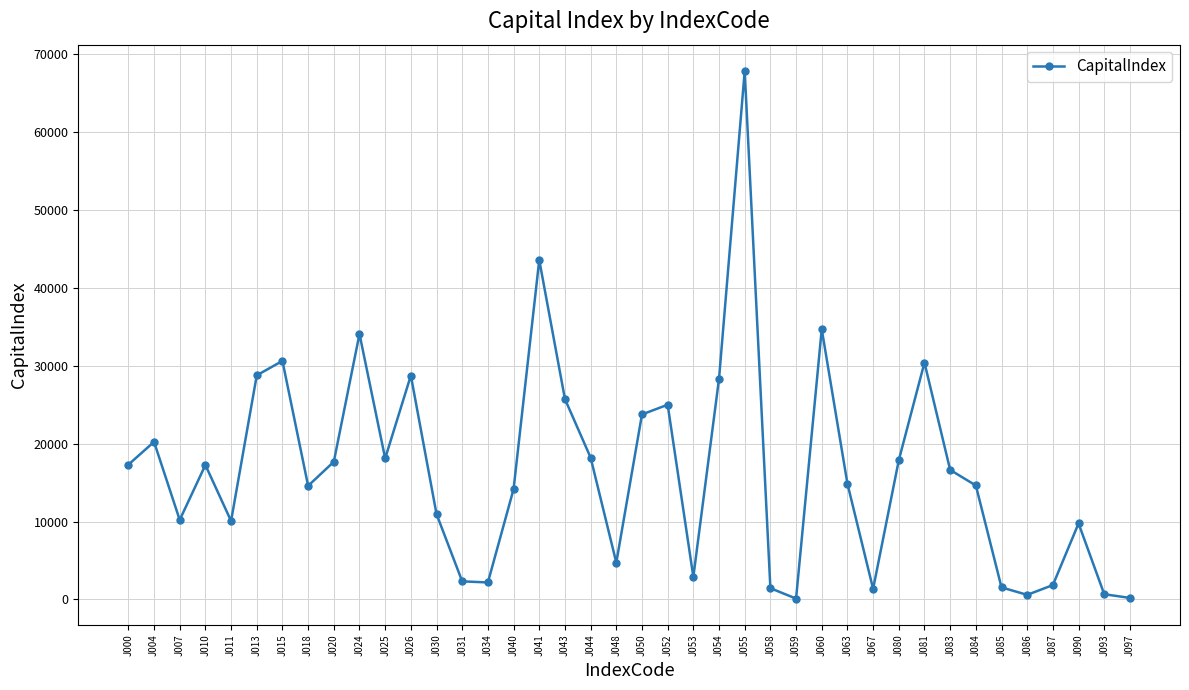

What is the difference between the maximum and minimum values?

67711.1